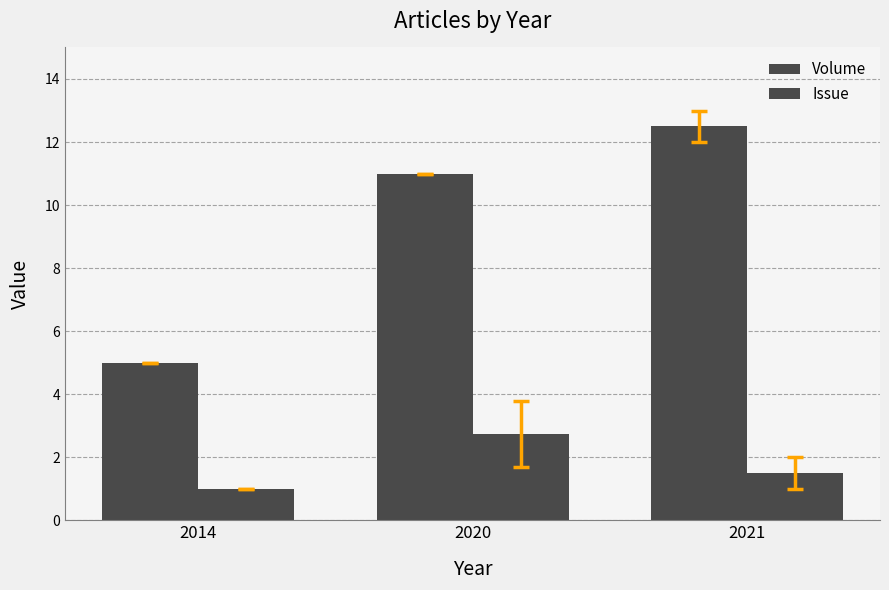

What is the sum of the Issue values at 2020 and 2021?

4.2